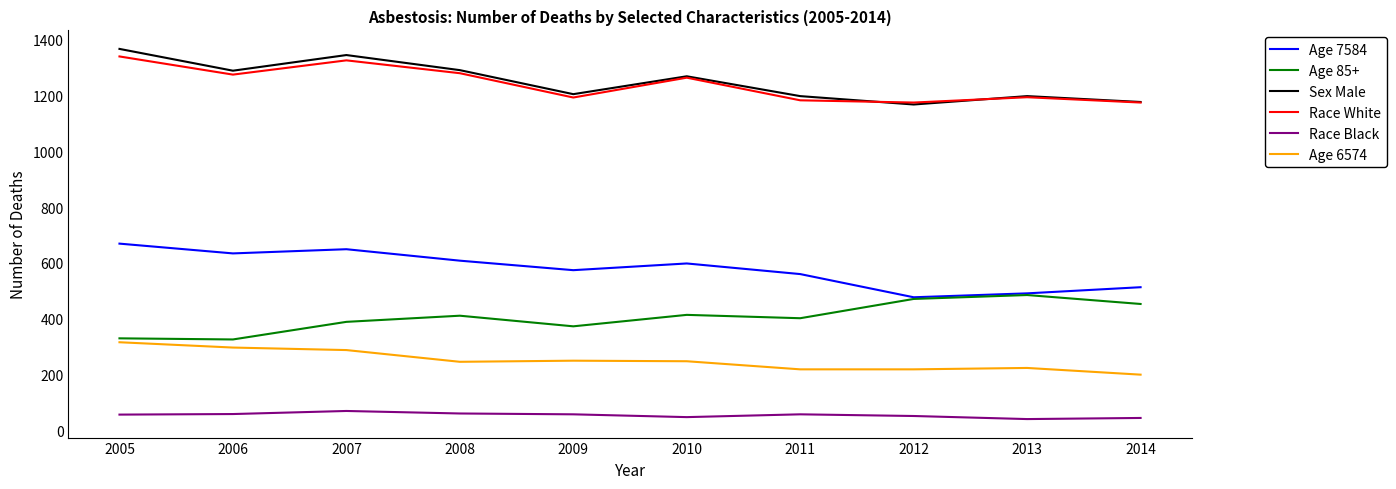

Which series has the largest range (max minus min)?

Sex Male